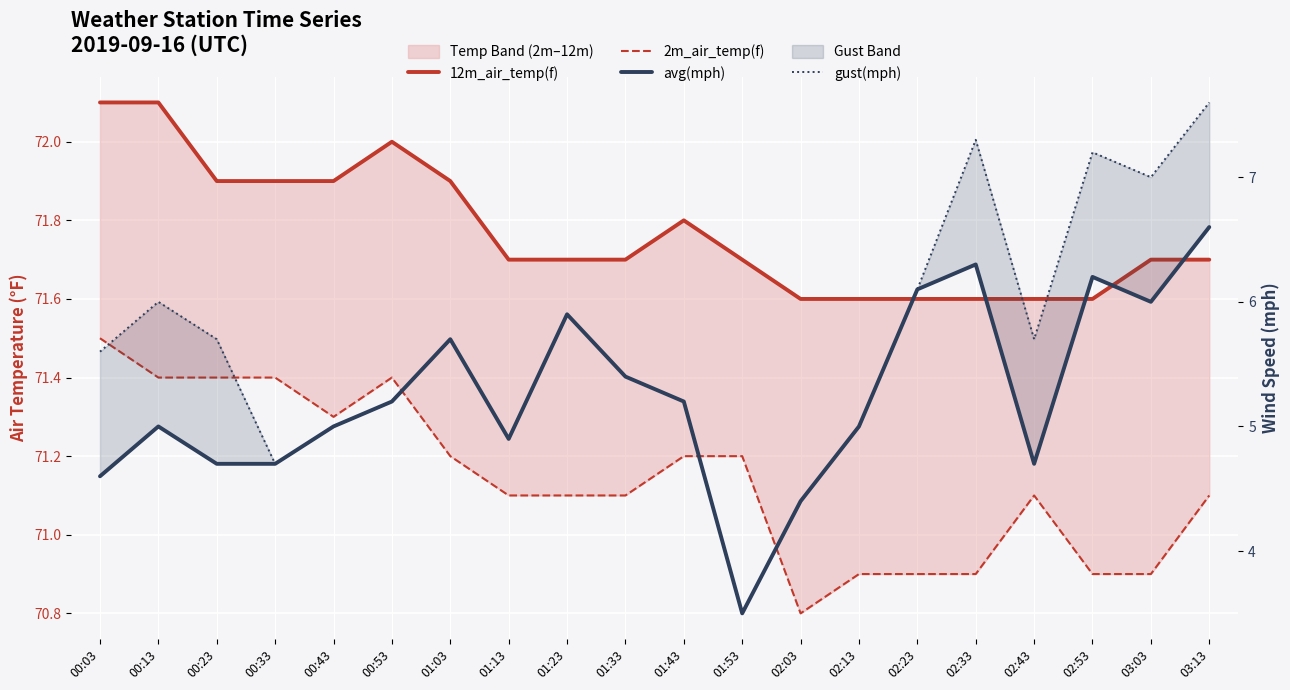

What is the label of the 16th point from the right?

00:43